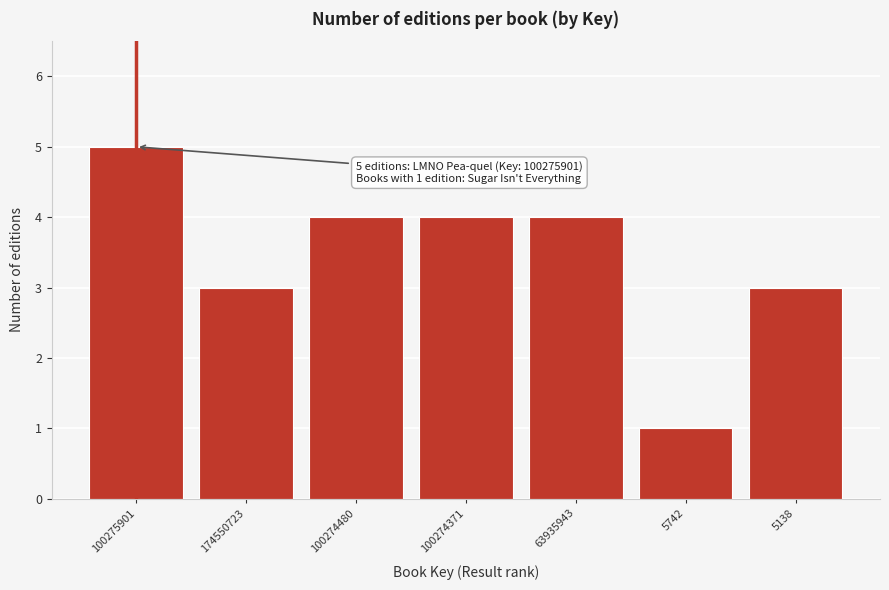

Reading right to left, extract all data points from this chart.

5138=3	5742=1	63935943=4	100274371=4	100274480=4	174550723=3	100275901=5